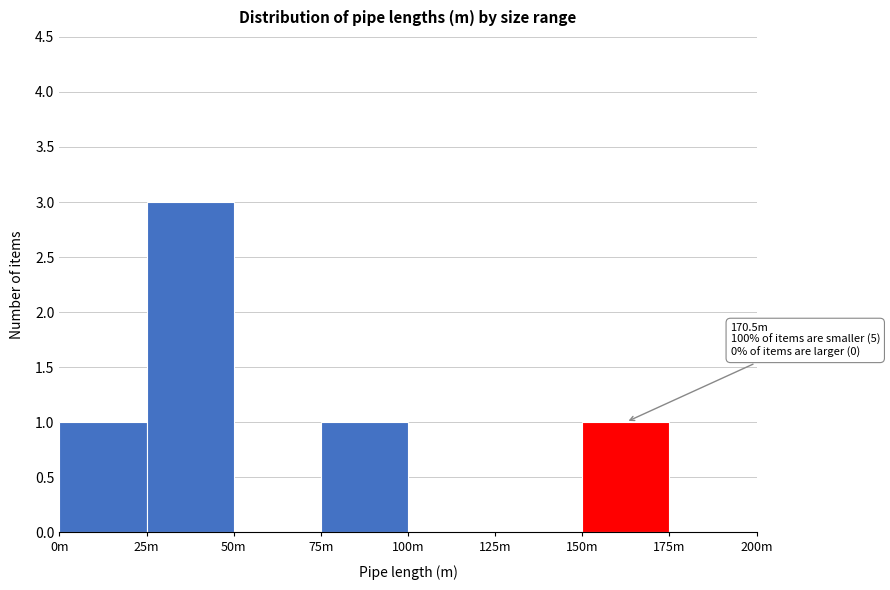

Reading right to left, list all the values displayed in this chart.

175m=0	150m=1	125m=0	100m=0	75m=1	50m=0	25m=3	0m=1